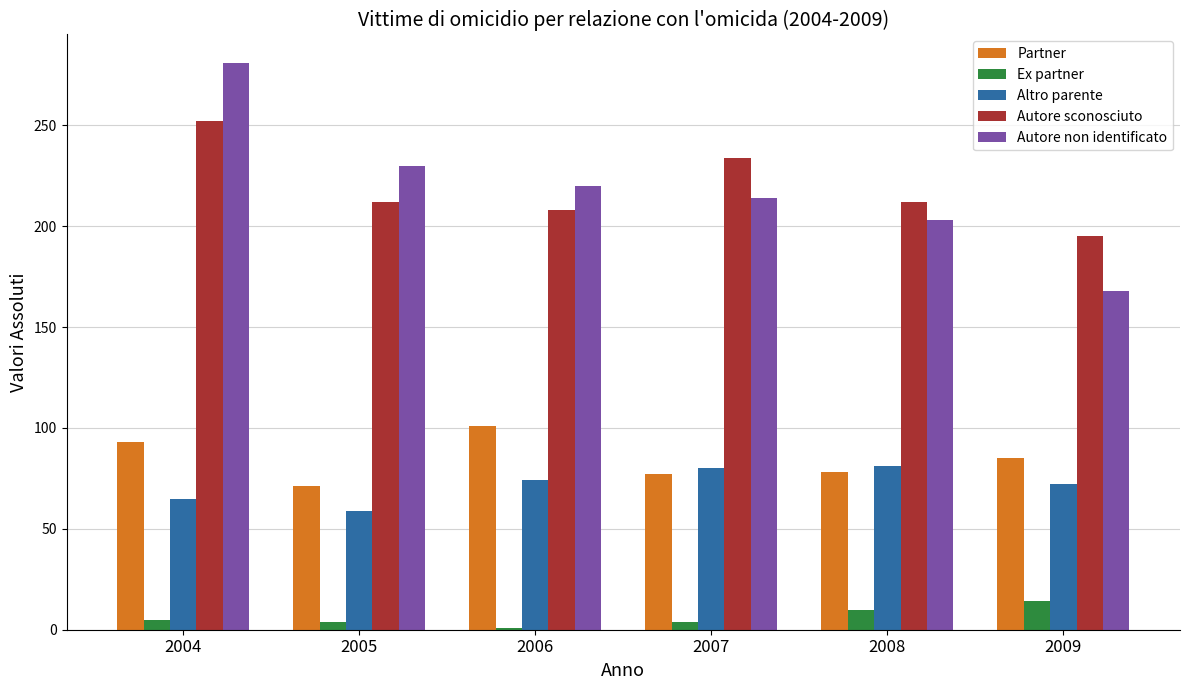

Between 2004 and 2008, which series saw the biggest shift?

Autore non identificato